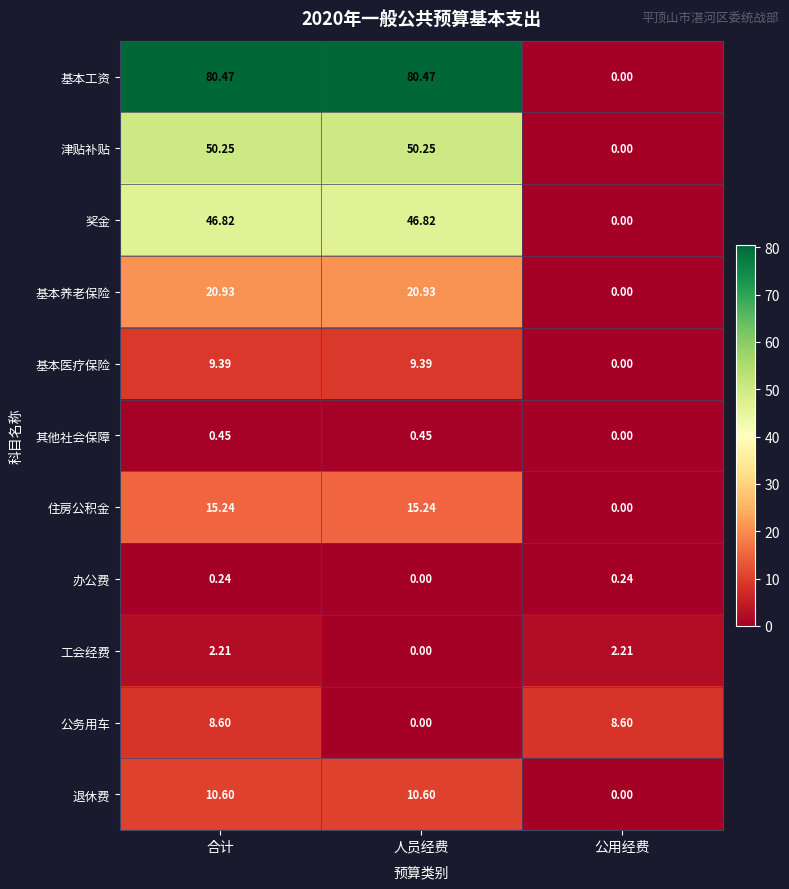

At 合计, list the series in order from smallest to largest.

办公费, 其他社会保障, 工会经费, 公务用车, 基本医疗保险, 退休费, 住房公积金, 基本养老保险, 奖金, 津贴补贴, 基本工资